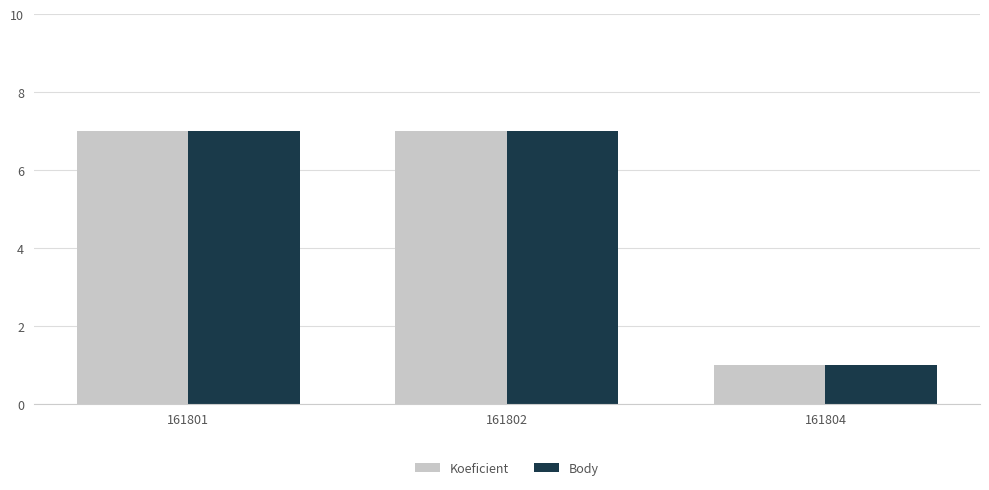

Is it true that Koeficient equals 12 at 161801?

False